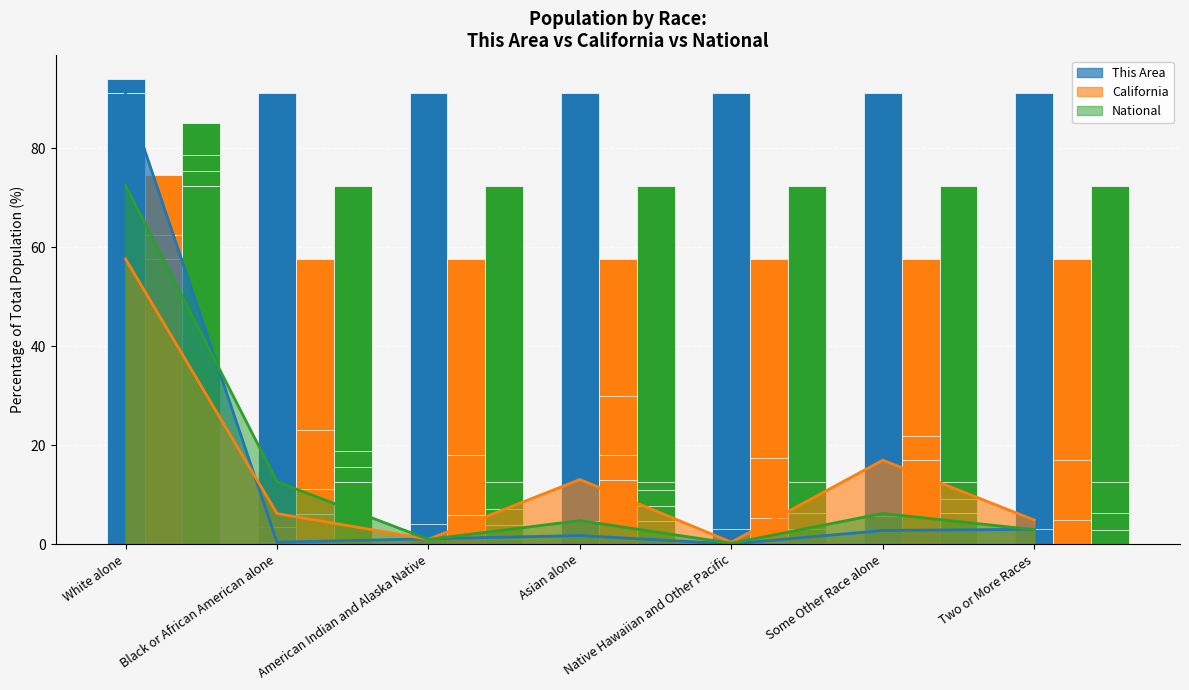

The value of California at American Indian and Alaska Native is 57.6. True or false?

True